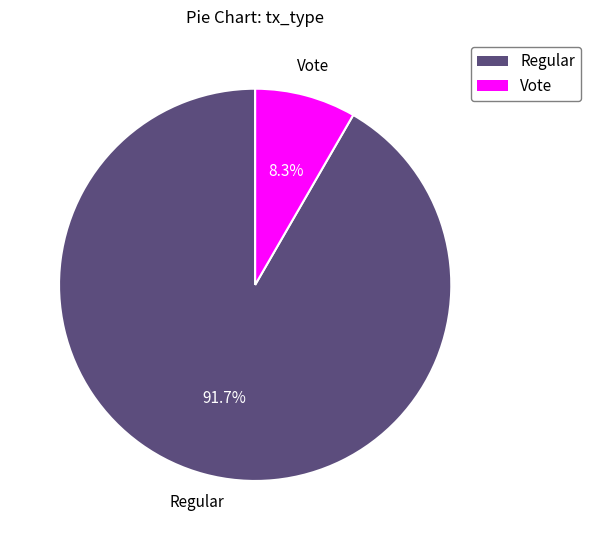

Which slice is the smallest?

Vote